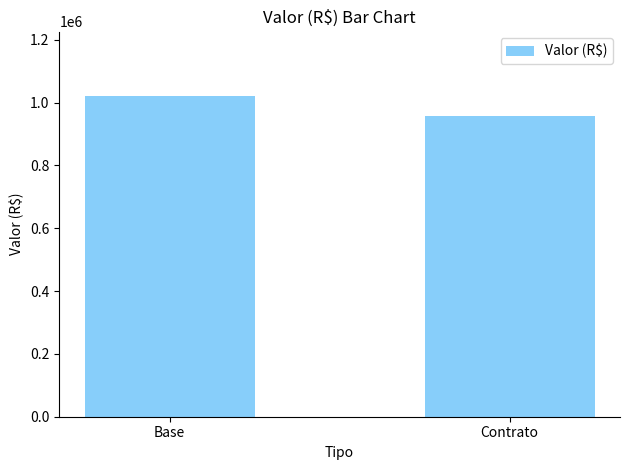

Are the bars horizontal?

No